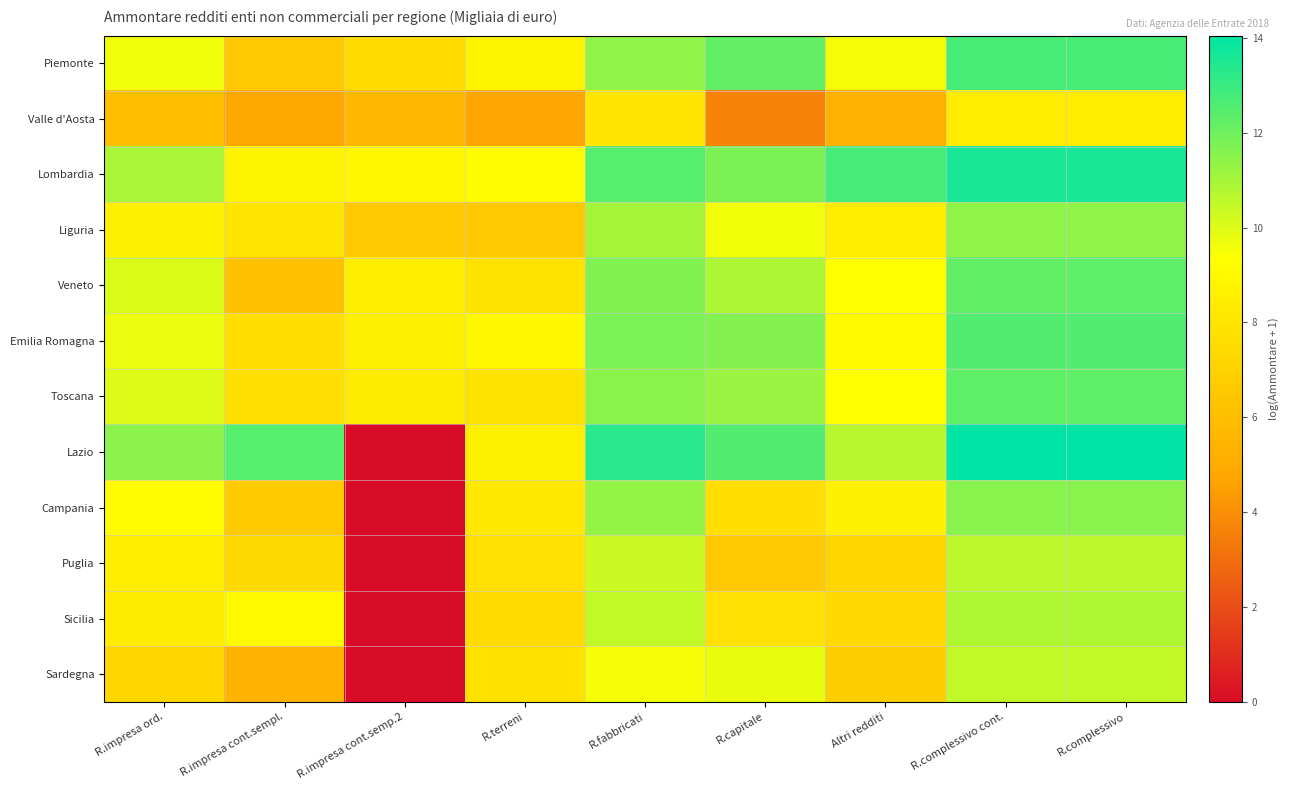

How many distinct data groups are displayed?

12